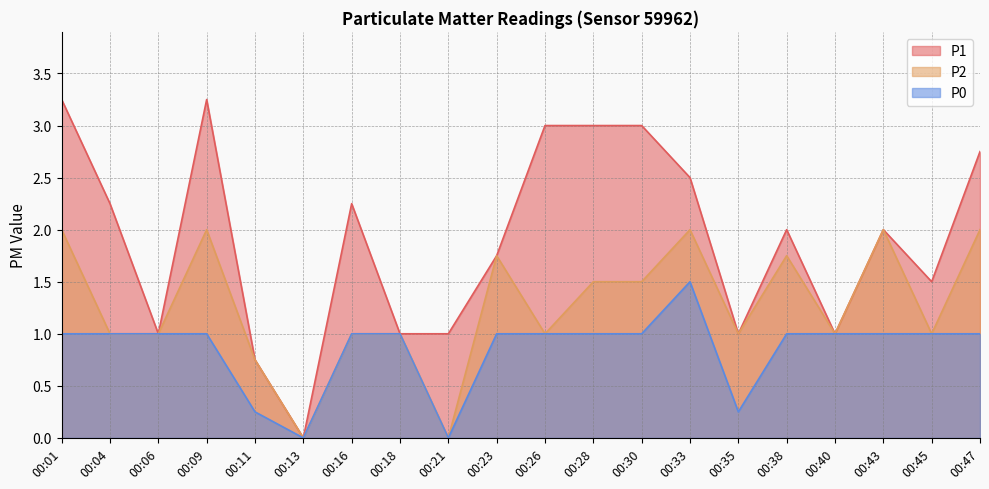

True or false: P1 has a value of 1.0 at 00:21.

True